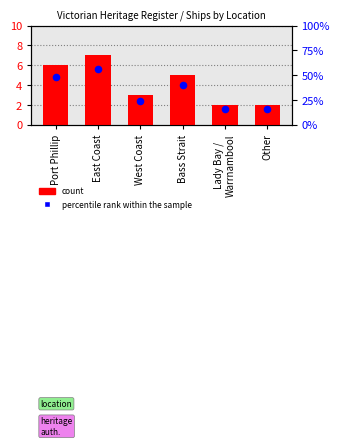

Is the value of percentile rank within the sample at West Coast greater than the value of count at Other?

Yes